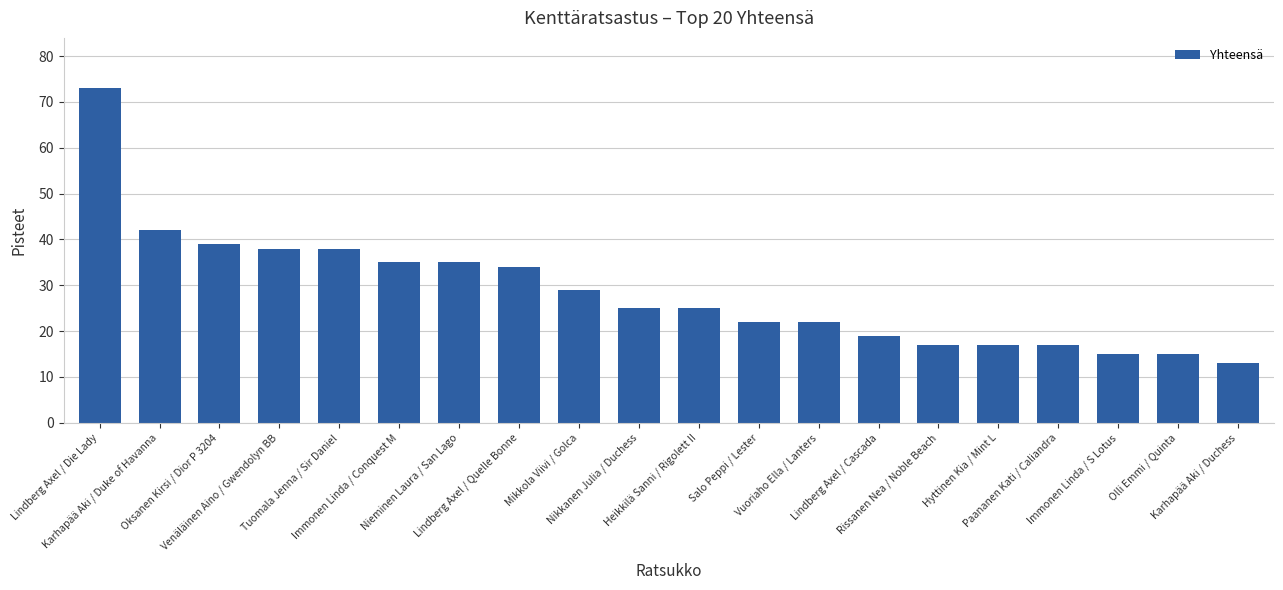

What is the sum of all values?

570